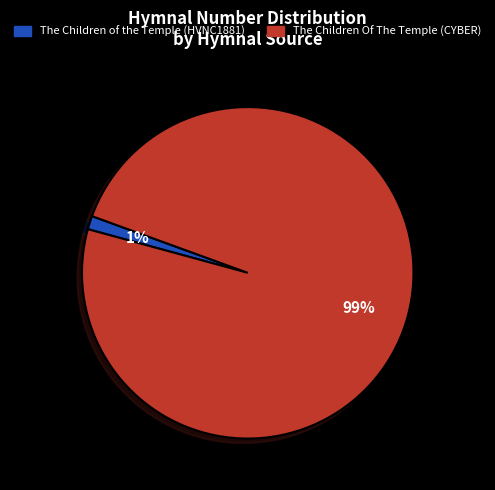

True or false: The Children Of The Temple (CYBER) accounts for 89% of the total.

False